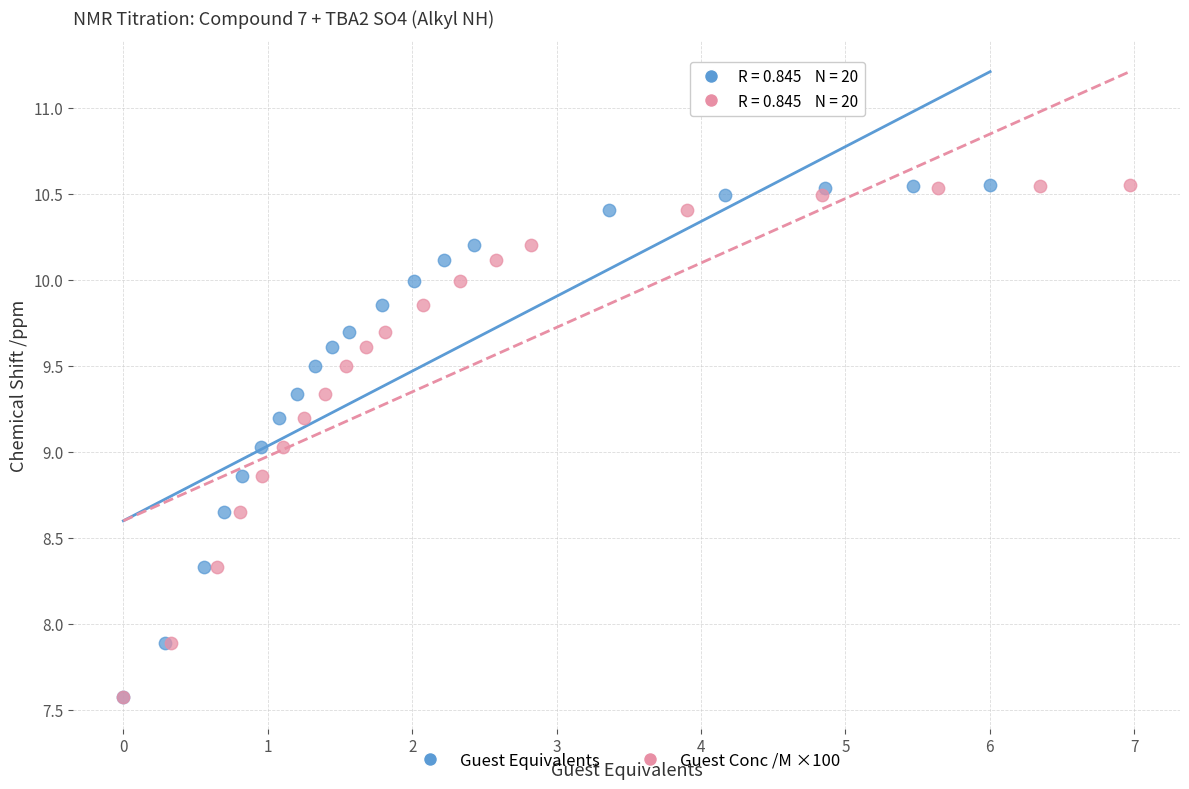

What are all the series names shown in the legend?

Guest Equivalents, Guest Conc /M ×100